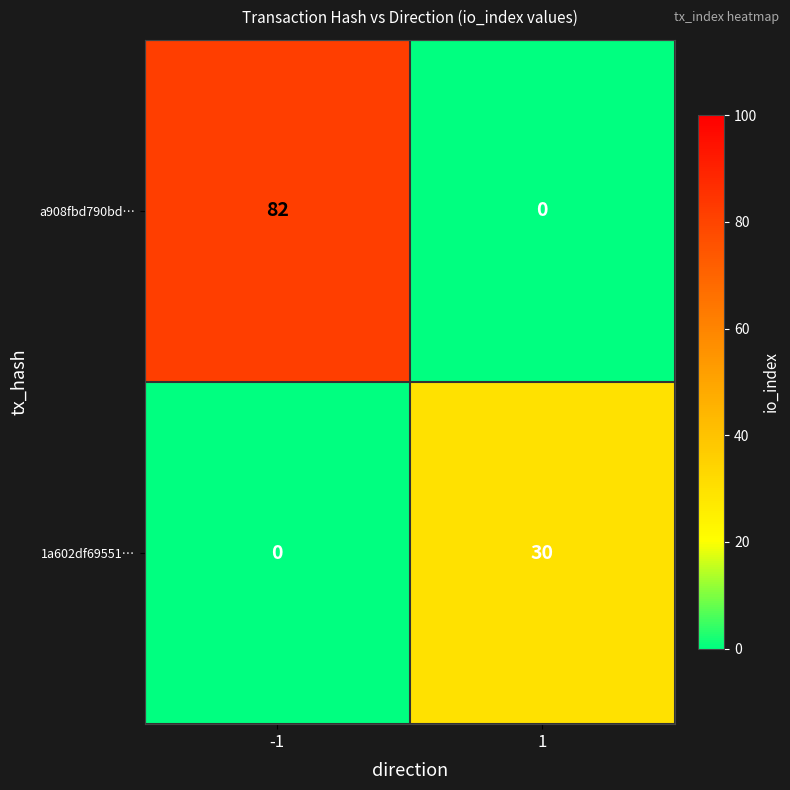

Rank the series by their average value, from highest to lowest.

a908fbd790bd…, 1a602df69551…